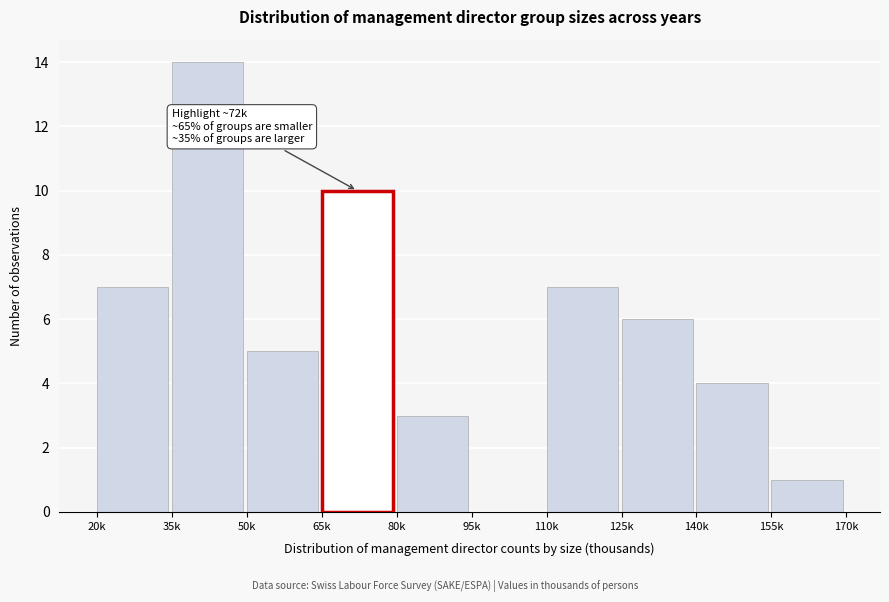

Reading left to right, transcribe all the data shown in this chart.

20k=7	35k=14	50k=5	65k=10	80k=3	95k=0	110k=7	125k=6	140k=4	155k=1